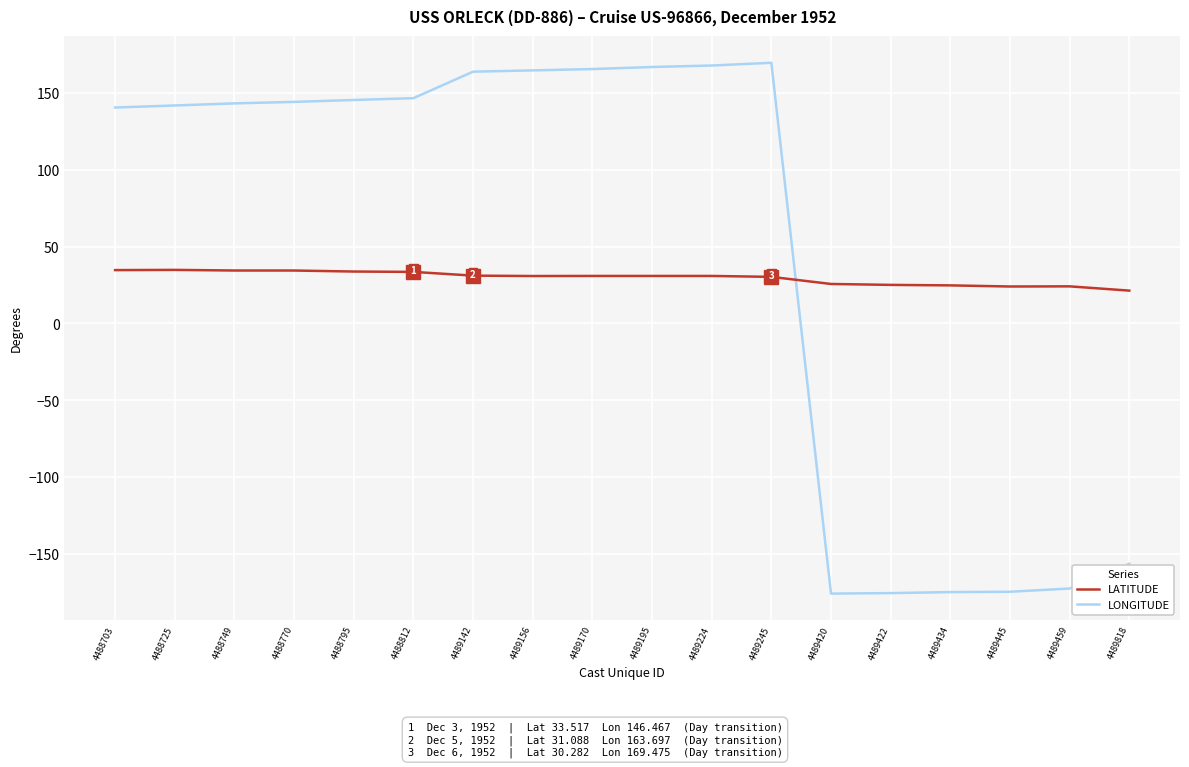

How many lines are shown in the chart?

2